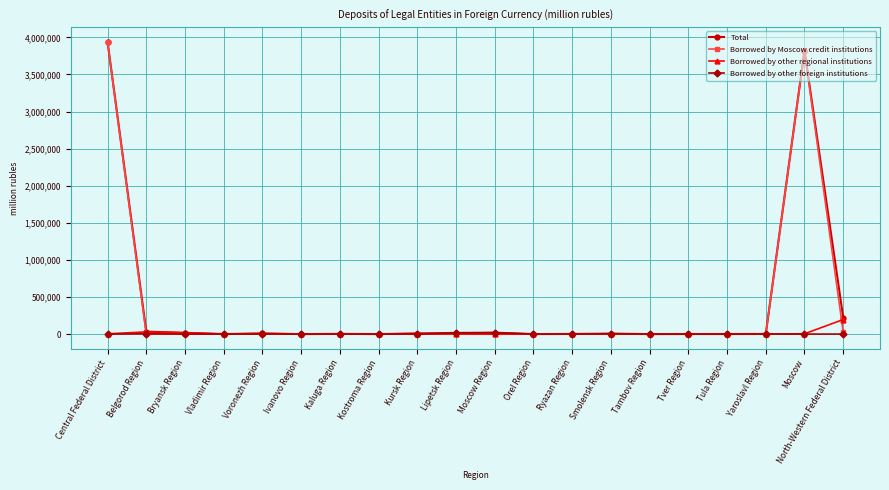

How many lines are shown in the chart?

4